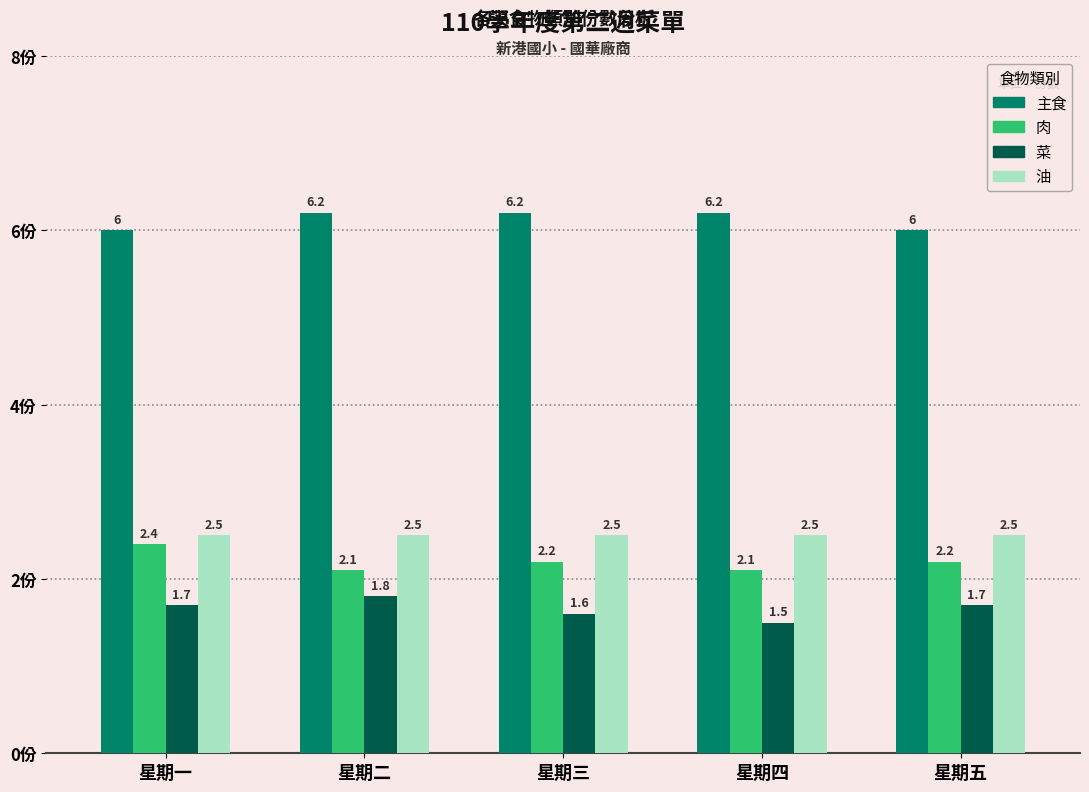

List the series in order of their peak value, highest first.

主食, 油, 肉, 菜